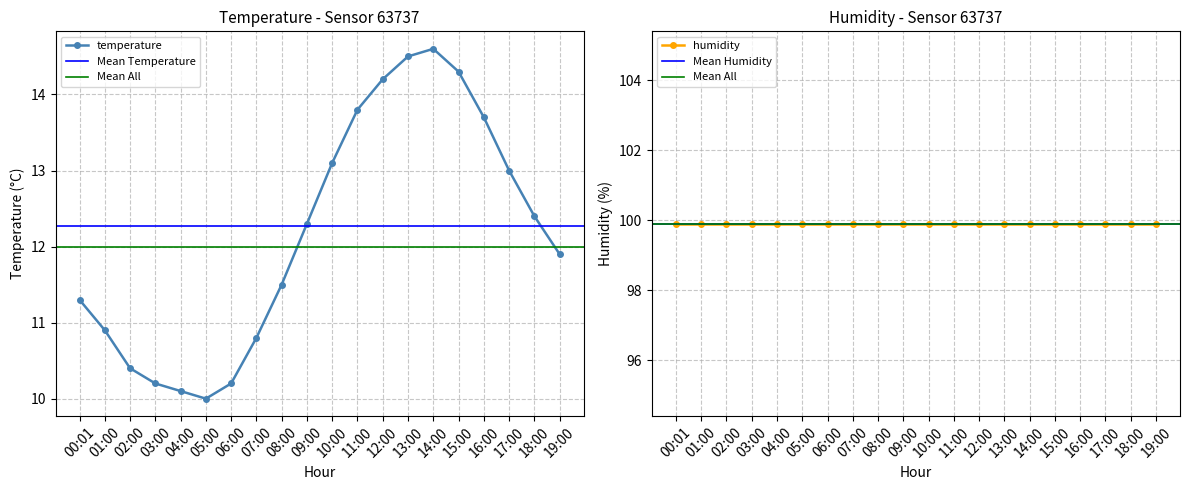

At which label does temperature first exceed 12?

09:00